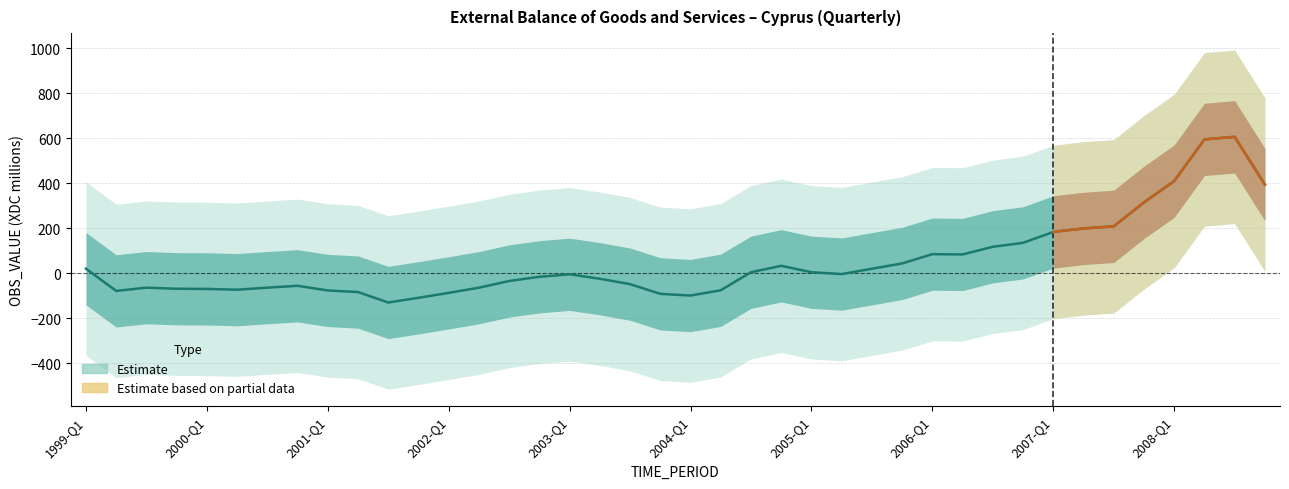

What is the label of the 4th point from the left?

1999-Q4